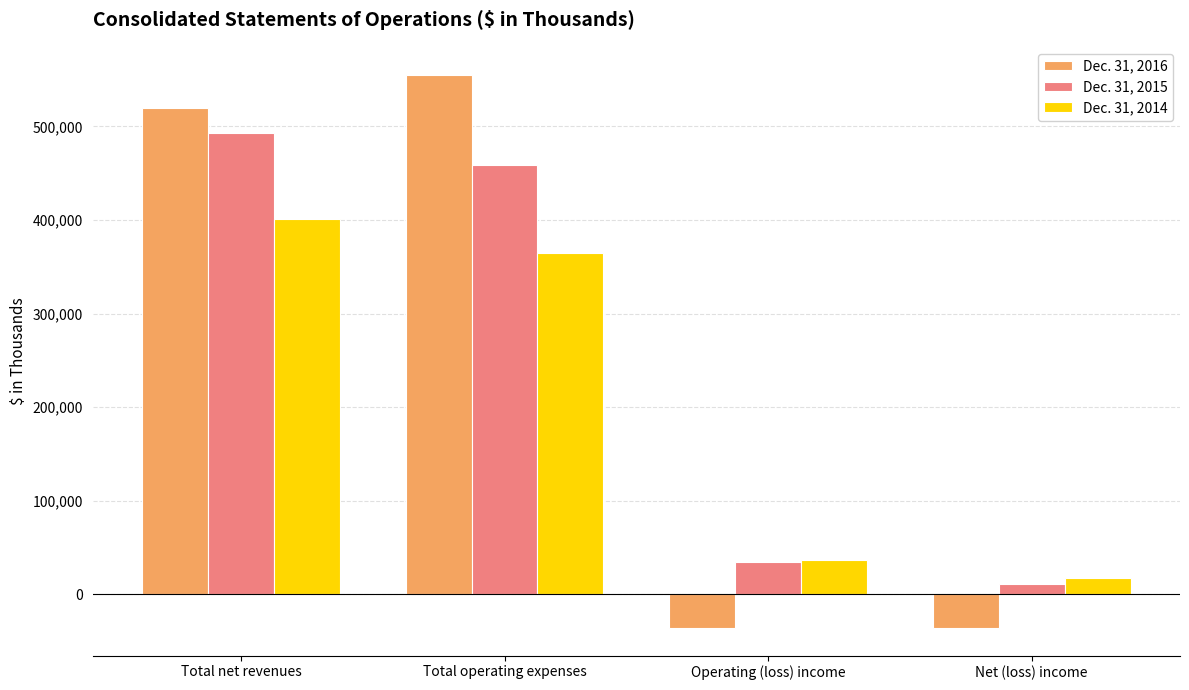

What is the spread (max minus min) of values at Operating (loss) income?

72373